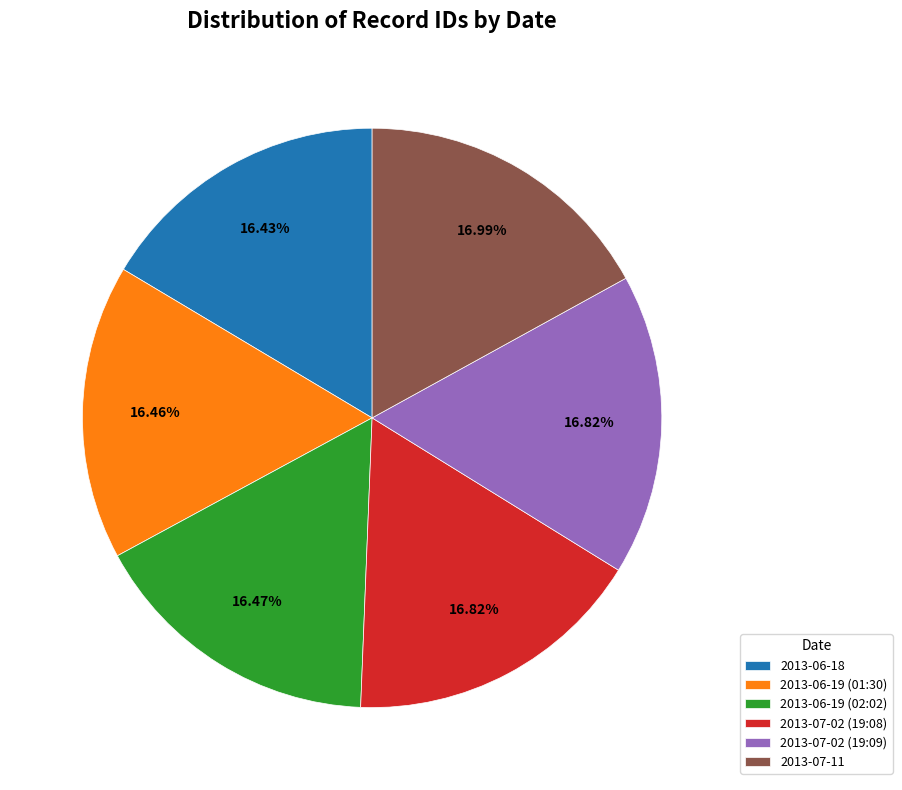

What percentage is NOT represented by 2013-06-19 (02:02)?

83.5%